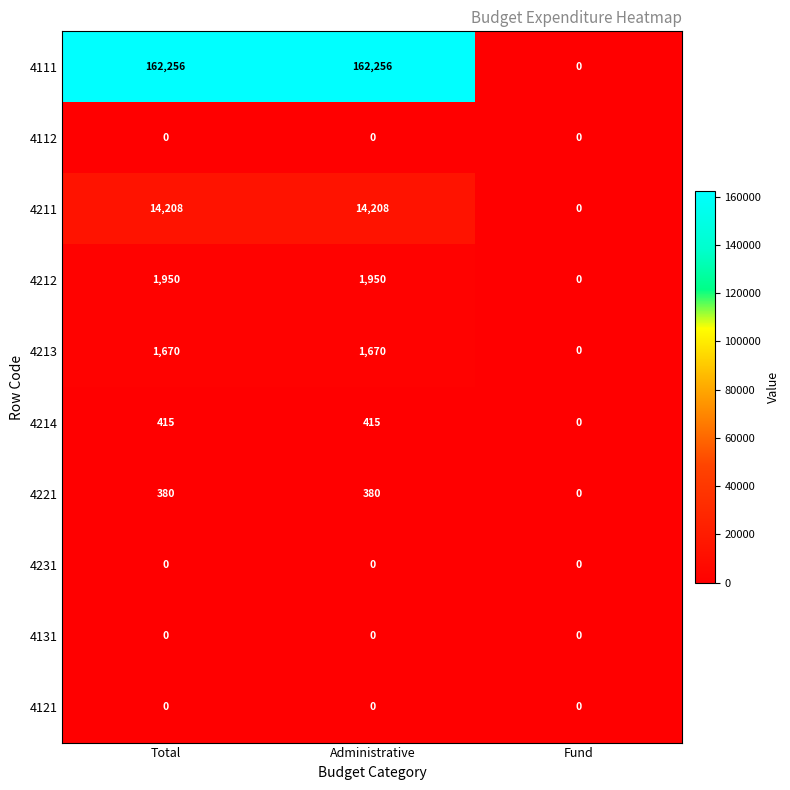

Which category has the lowest value in the 4211 series?

Fund